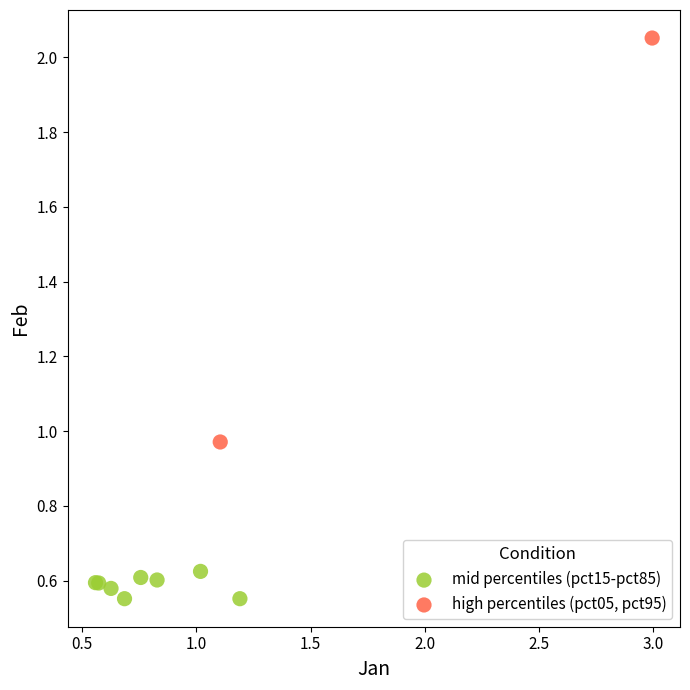

What are all the series names shown in the legend?

mid percentiles (pct15-pct85), high percentiles (pct05, pct95)